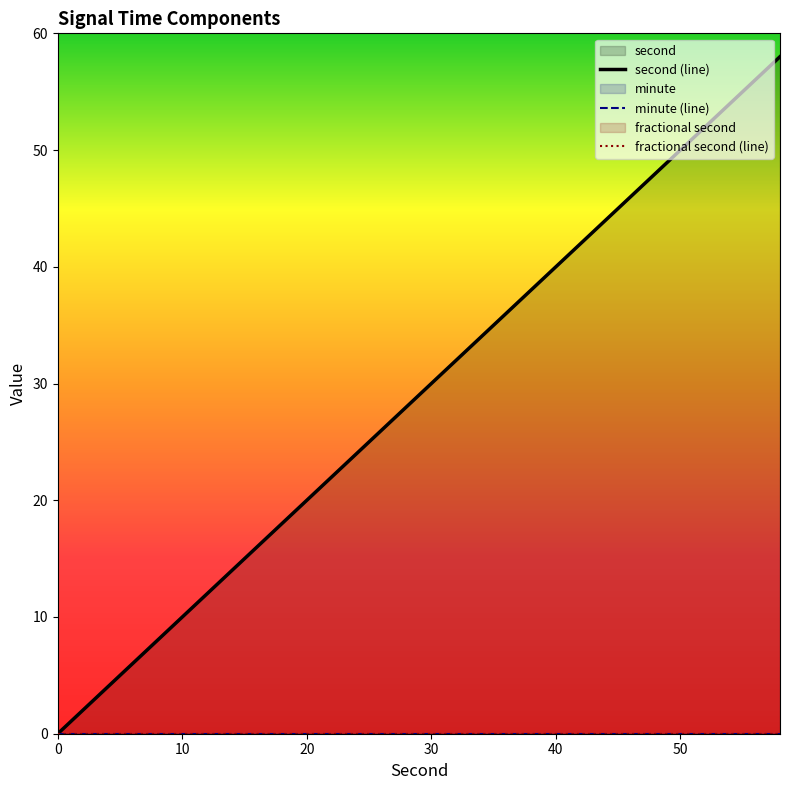

True or false: minute (line) and fractional second (line) intersect in this chart.

False